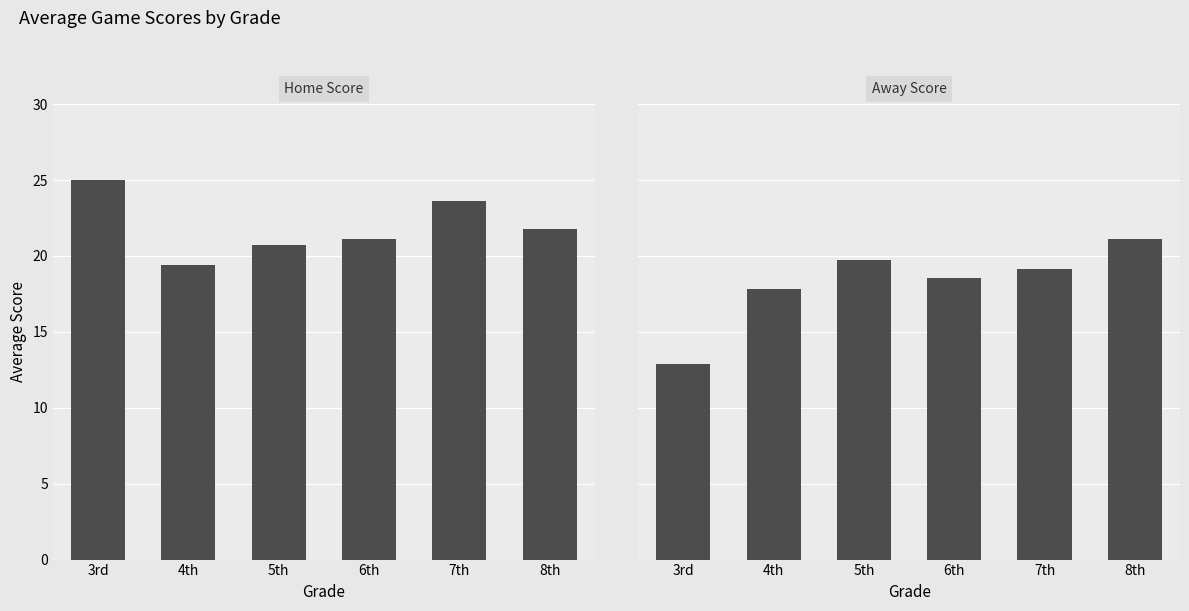

What is the label of the 3rd bar from the left?

5th